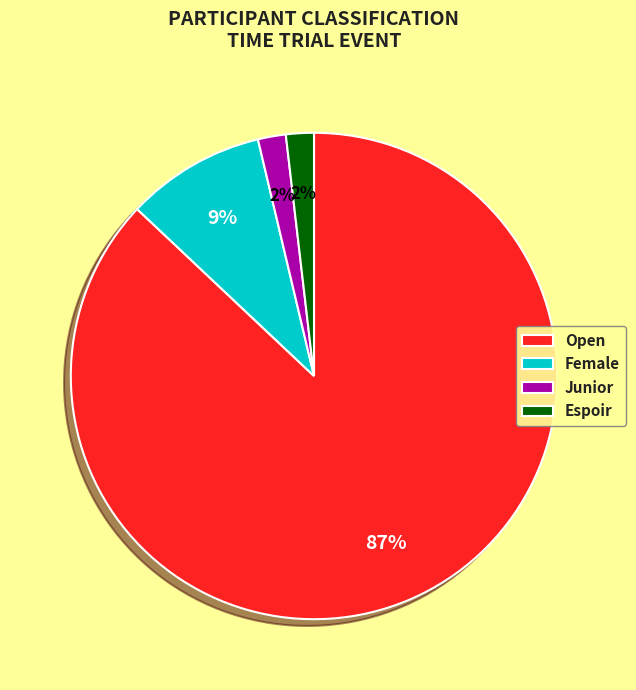

To the nearest percent, what percentage of the pie is Junior?

2%